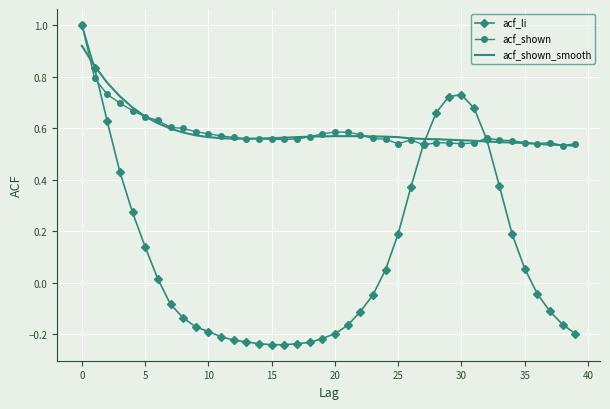

What is the greatest value displayed?

1.0